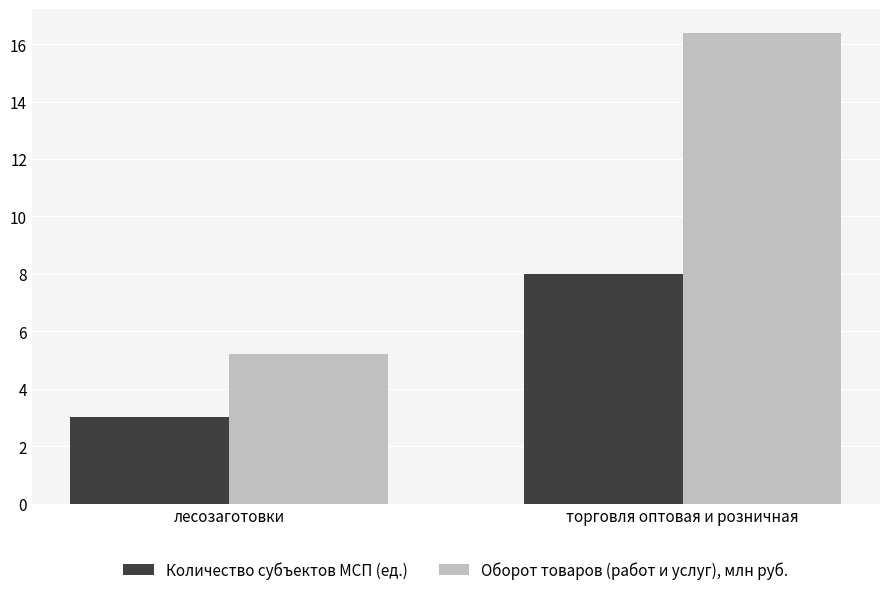

Which series has the largest range (max minus min)?

Оборот товаров (работ и услуг), млн руб.